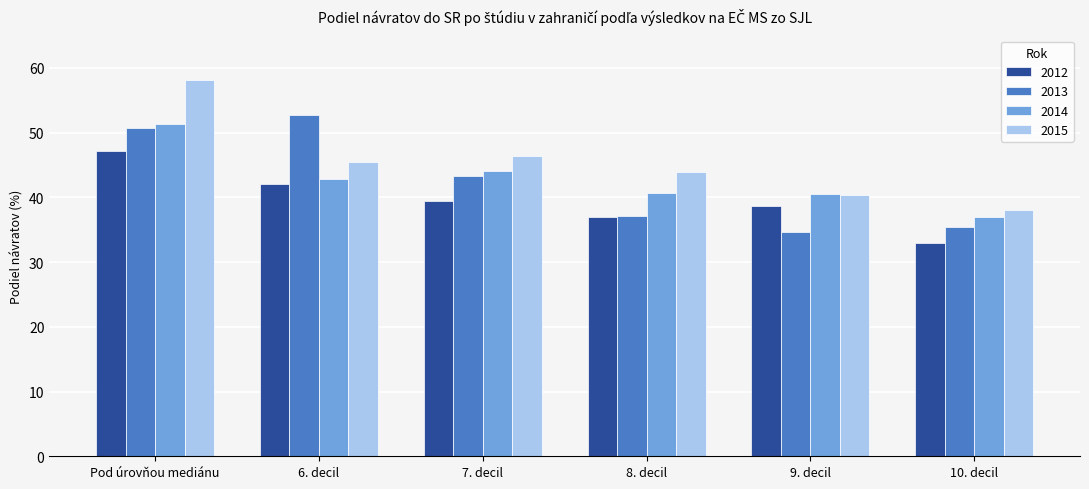

Is it true that 2015 equals 63.2 at 10. decil?

False